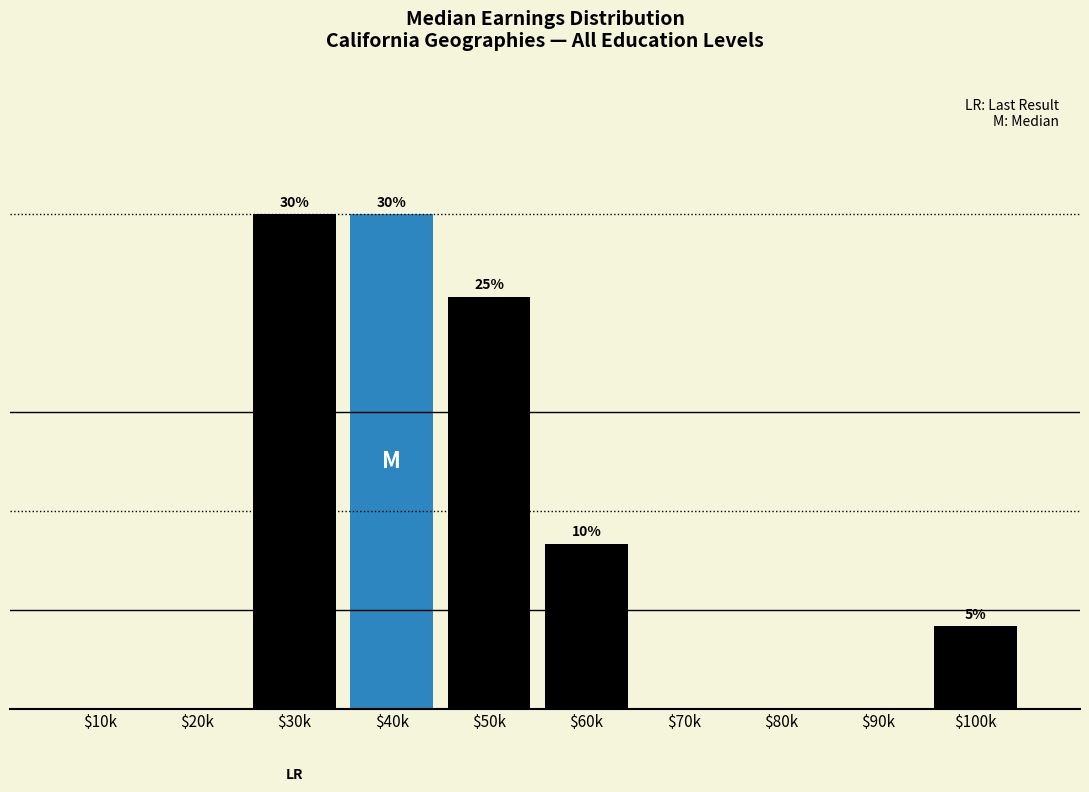

Where does the data first go above 5?

$30k